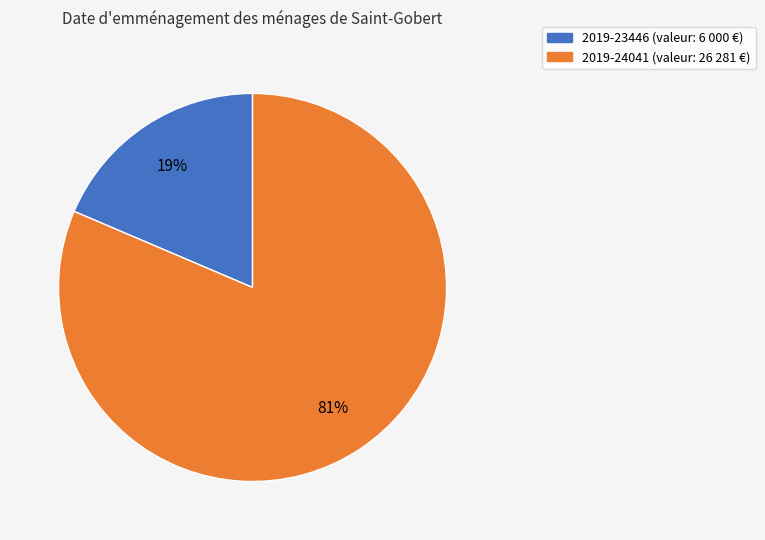

Rank the categories by value from highest to lowest.

2019-24041, 2019-23446